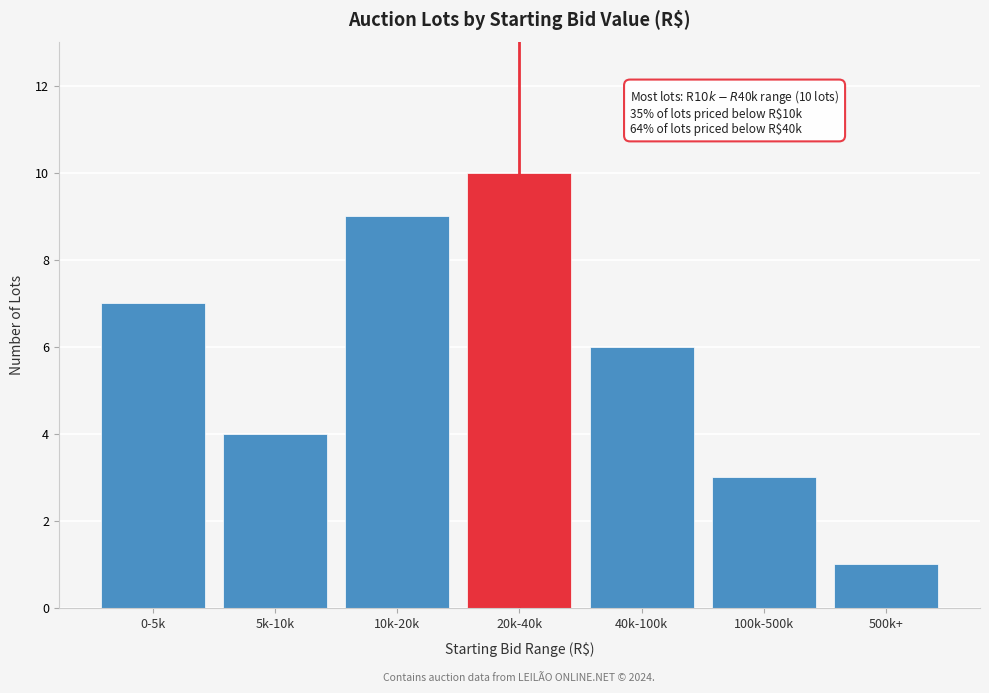

Reading right to left, extract all data points from this chart.

1	3	6	10	9	4	7